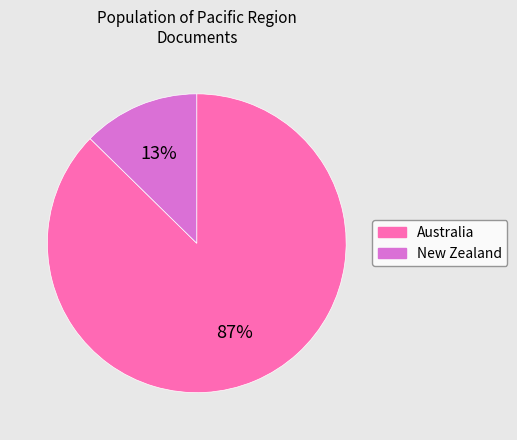

Which slice is the smallest?

New Zealand